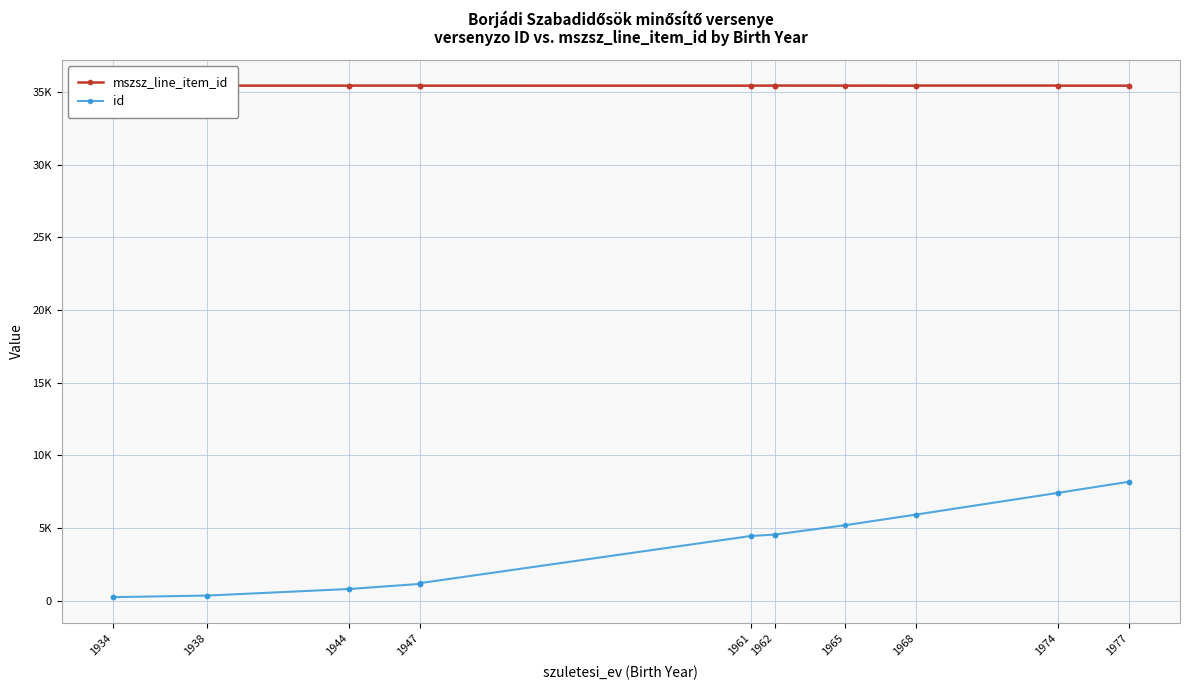

What is the label of the 21st point from the right?

1934